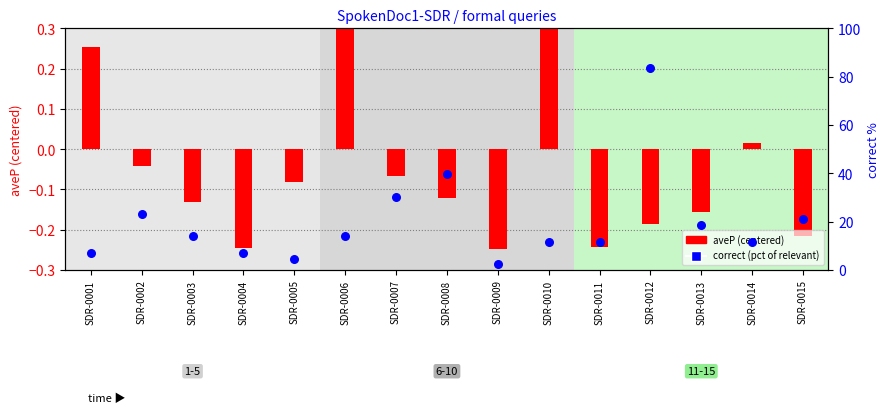

At which category is the sum across all series the highest?

SDR-0012